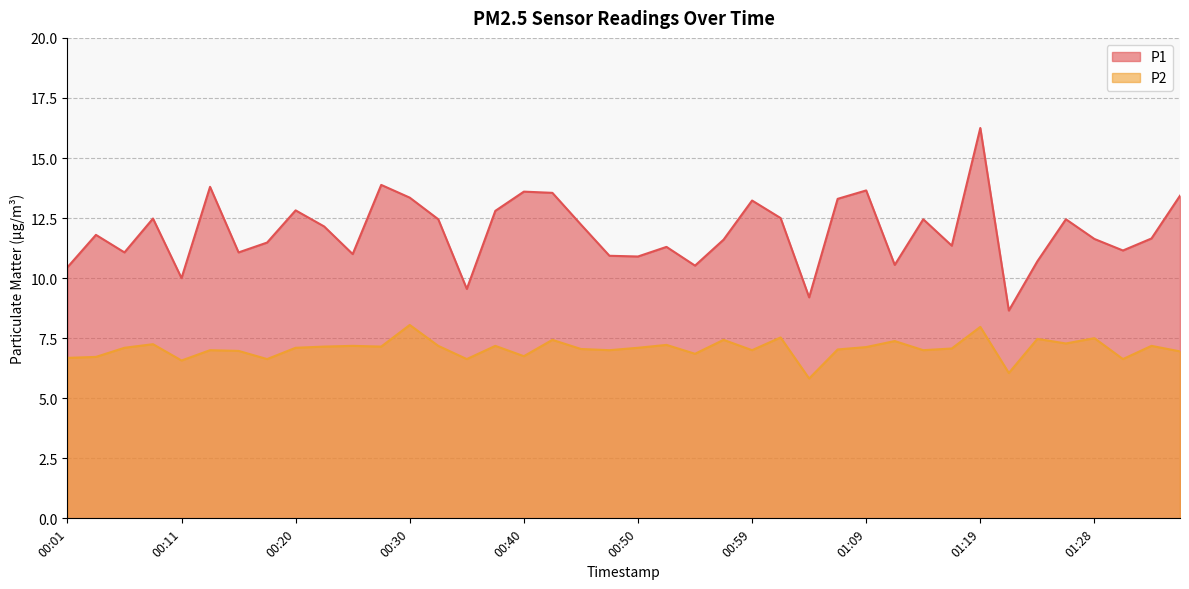

Which series changed the most between 00:03 and 00:20?

P1